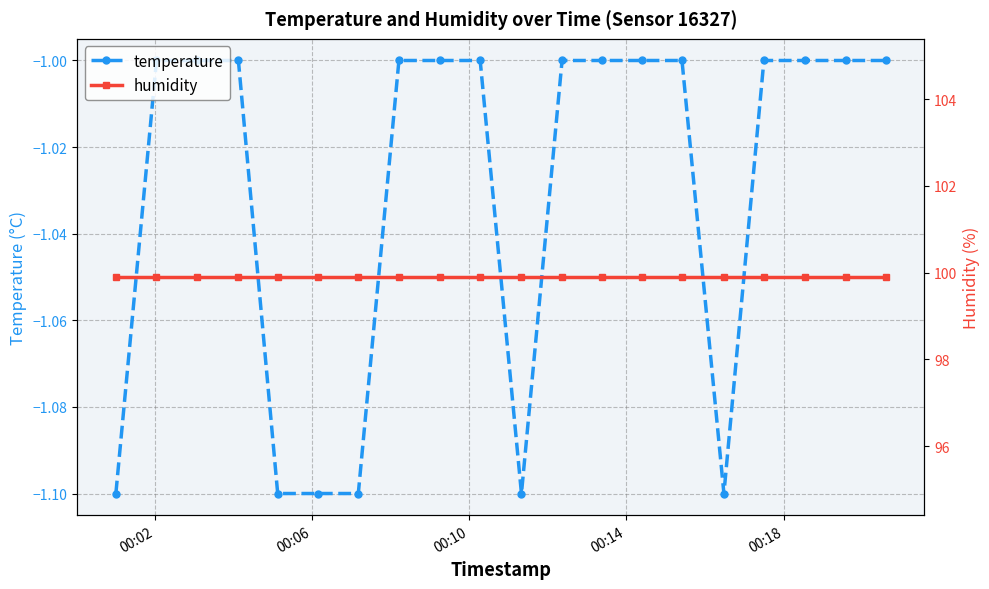

What is the value of the temperature point at the 10th from the left?

-1.0